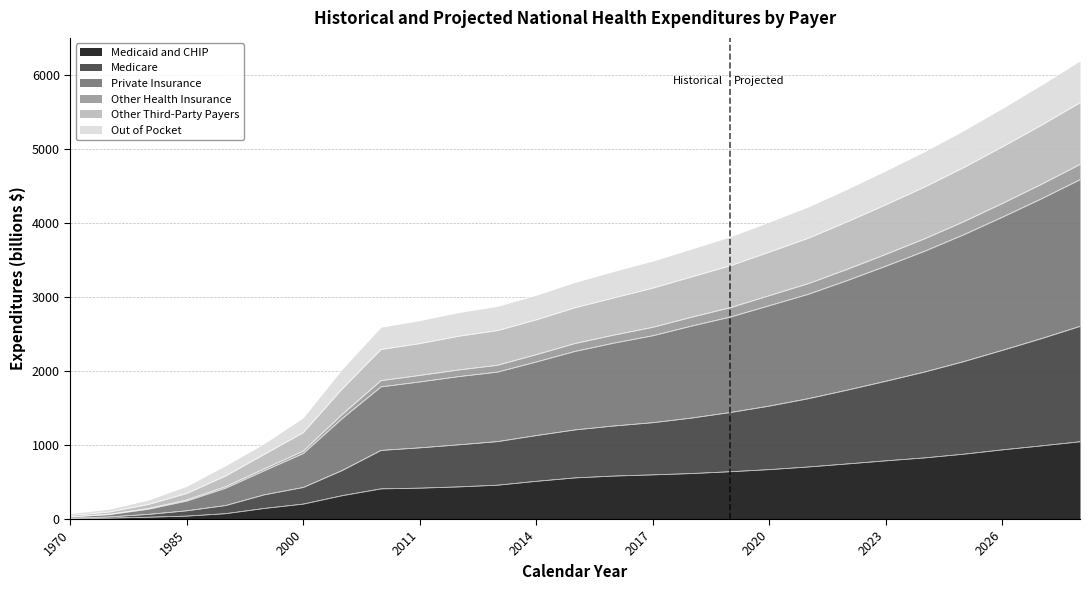

Which has a higher value, 2018 or 1970?

2018